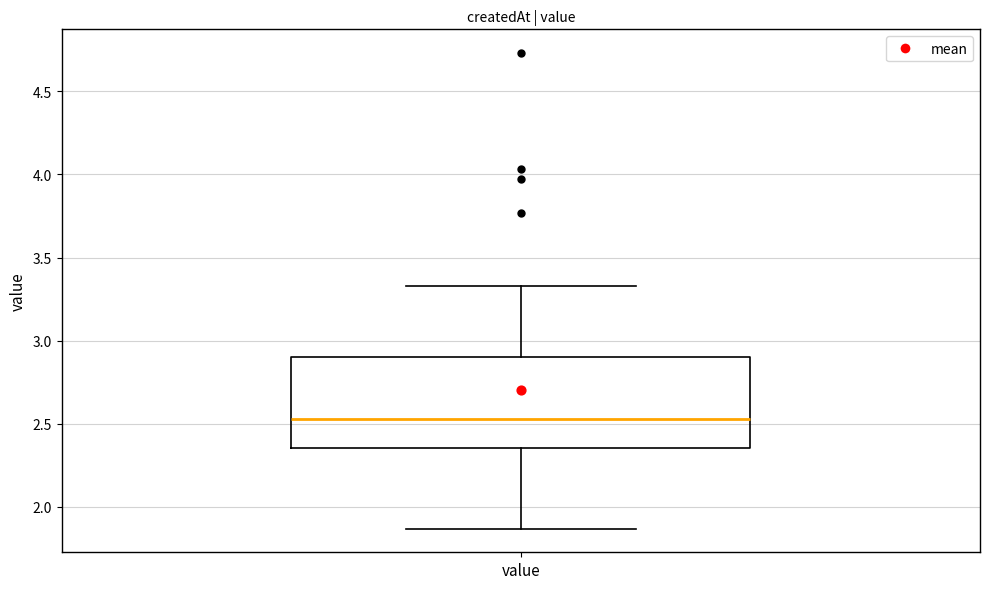

Where does the upper whisker of the box for value end on the y-axis? The values are not printed on the chart, so give them approximately, as read against the axis.

3.35